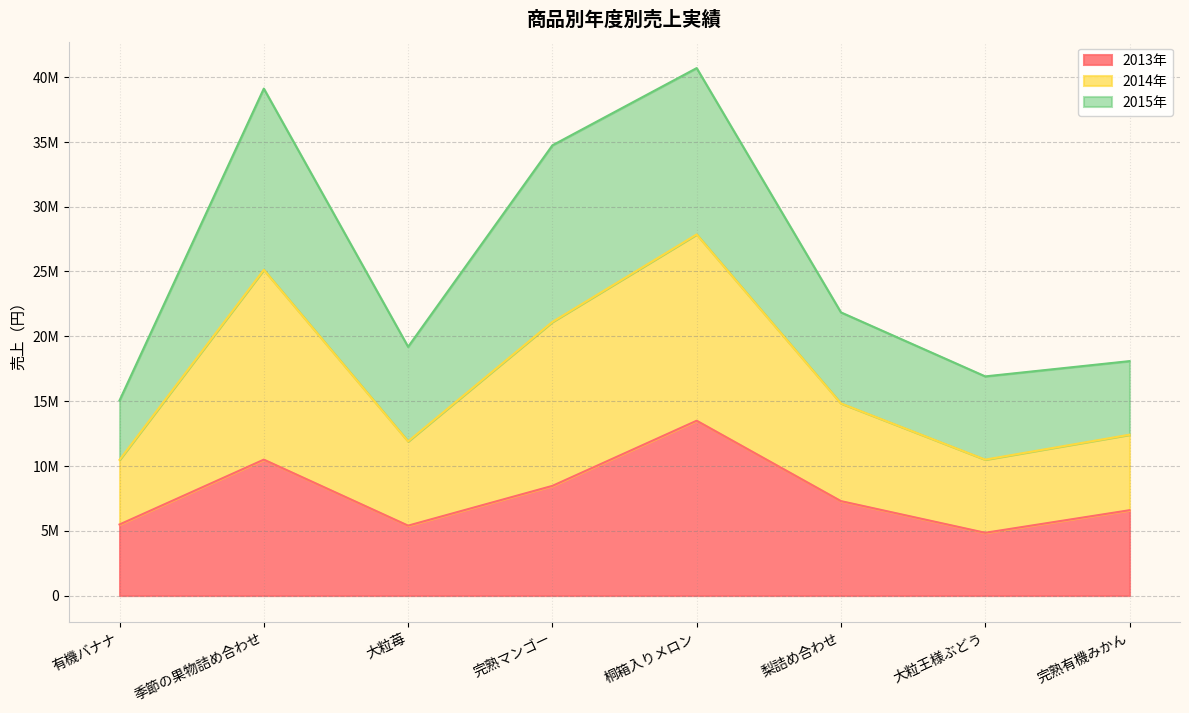

At which category does 2013年 reach its first local valley?

大粒苺